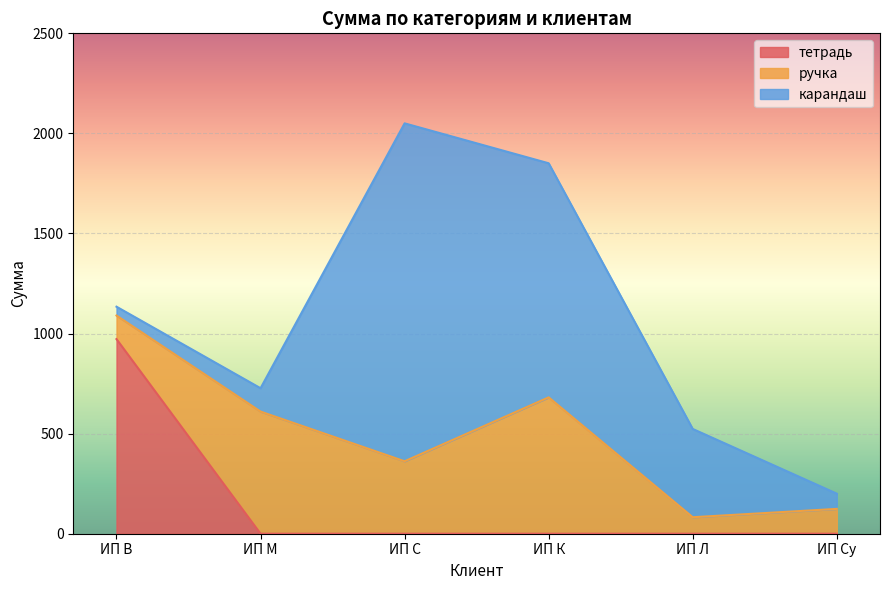

Reading left to right, transcribe all the data shown in this chart.

тетрадь: ИП В=972.4	ИП М=0.0	ИП С=0.0	ИП К=0.0	ИП Л=0.0	ИП Су=0.0
ручка: ИП В=117.8	ИП М=610.2	ИП С=362.0	ИП К=681.3	ИП Л=82.4	ИП Су=124.0
карандаш: ИП В=44.1	ИП М=116.7	ИП С=1688.3	ИП К=1169.5	ИП Л=441.0	ИП Су=76.1